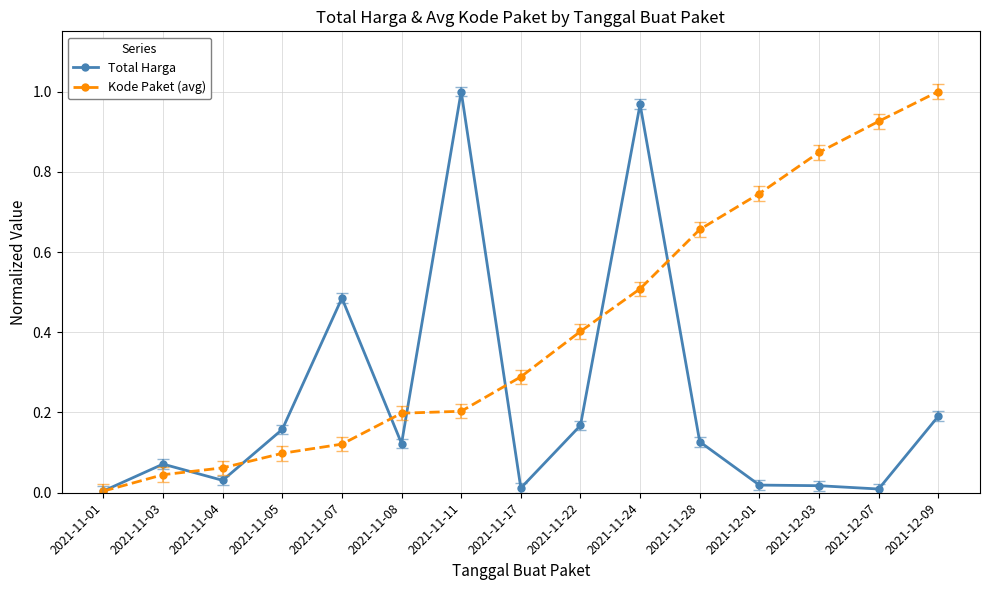

How many lines are shown in the chart?

2